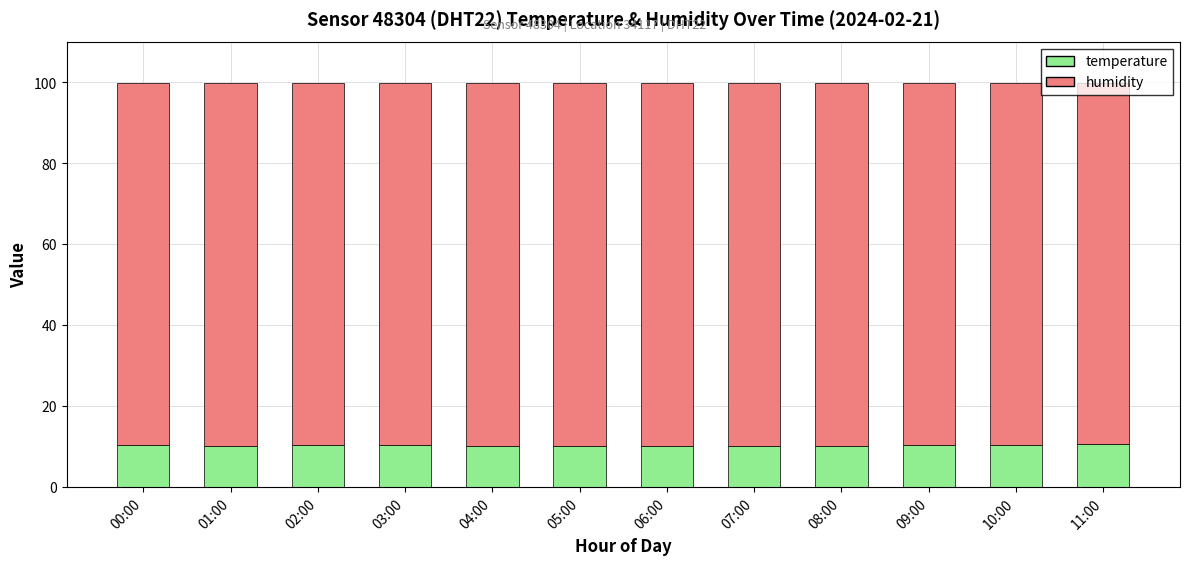

What is the total value across all series at 05:00?

99.9